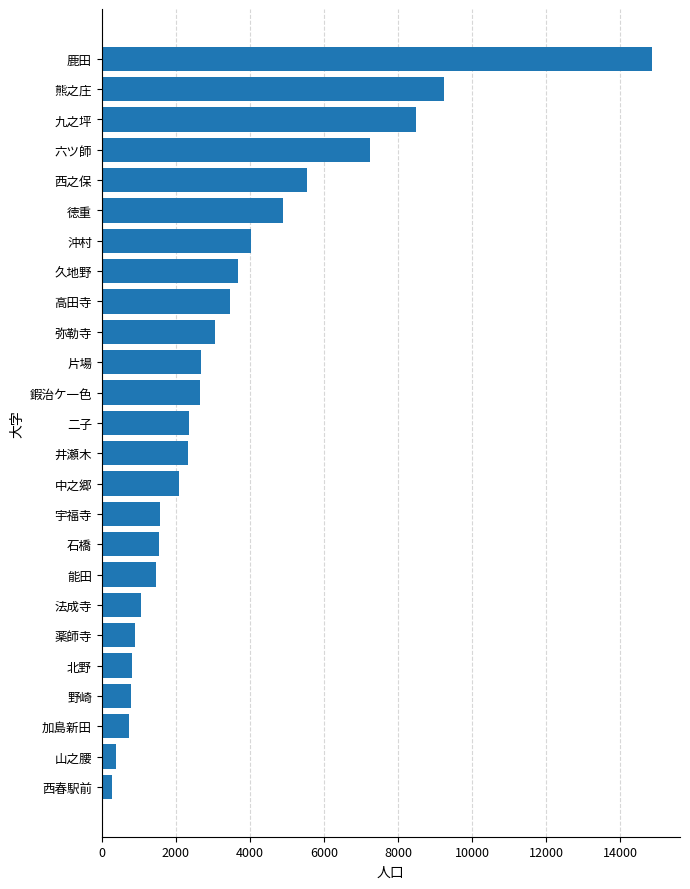

Does the chart contain any negative values?

No